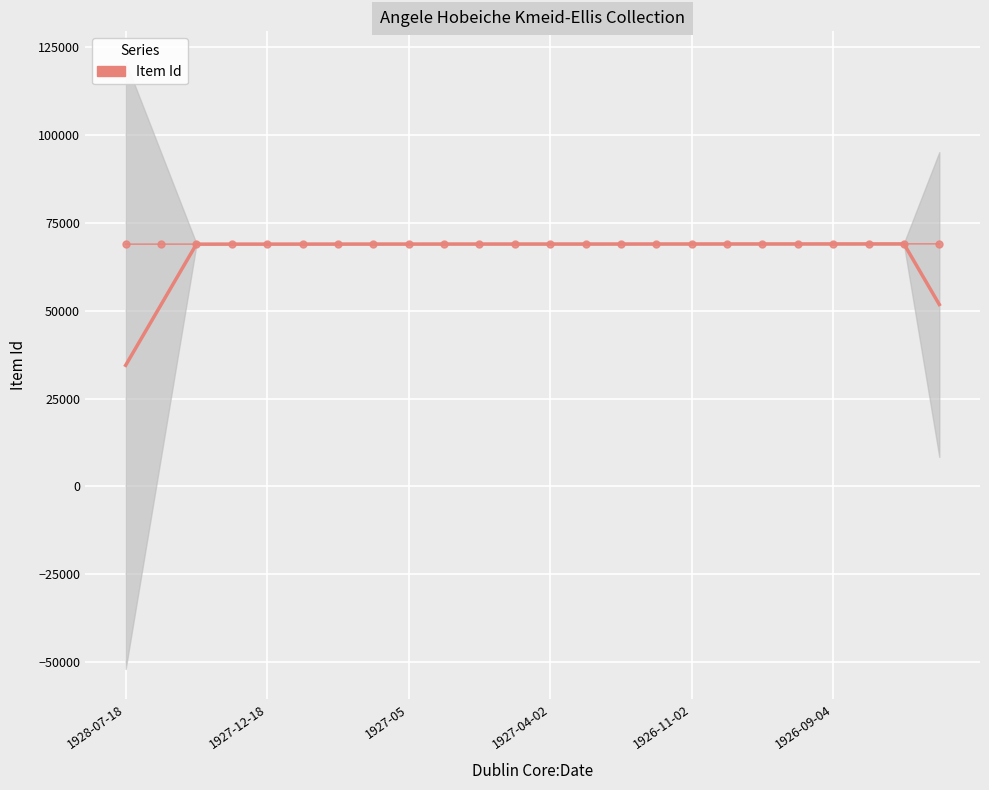

How many categories are shown in the chart?

24